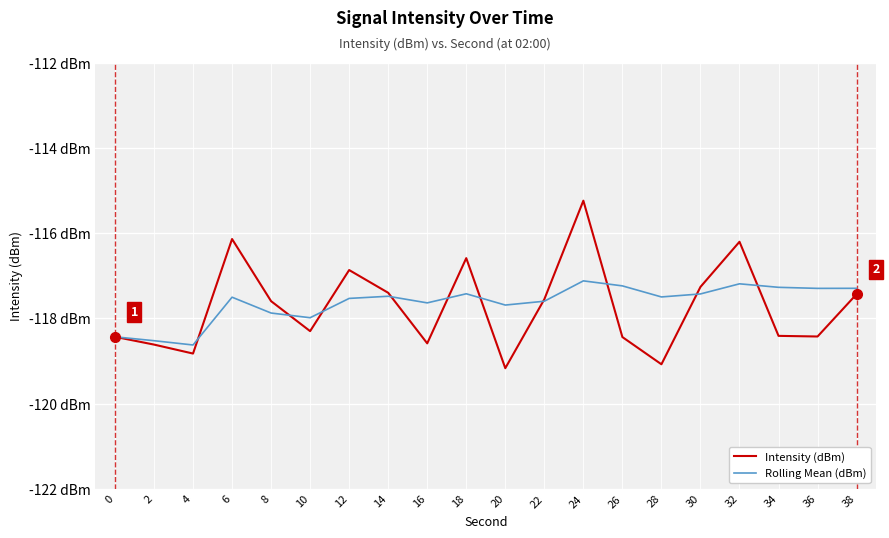

List the series in order of their peak value, highest first.

Intensity (dBm), Rolling Mean (dBm)